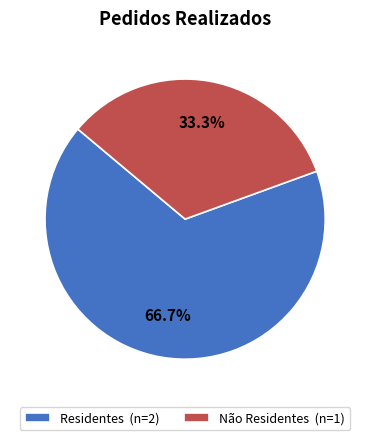

How much of the chart is everything except Residentes?

33.3%